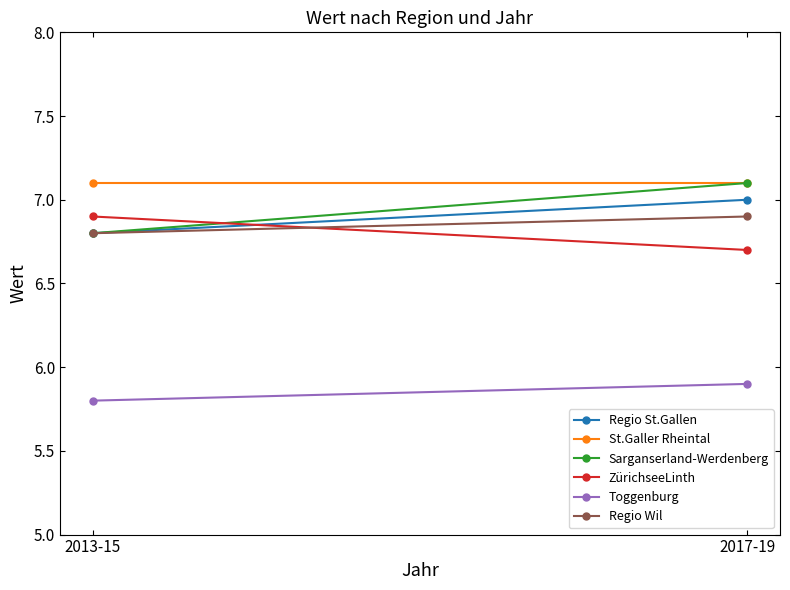

Reading left to right, what are all the values shown in this chart?

Regio St.Gallen: 6.8	7.0
St.Galler Rheintal: 7.1	7.1
Sarganserland-Werdenberg: 6.8	7.1
ZürichseeLinth: 6.9	6.7
Toggenburg: 5.8	5.9
Regio Wil: 6.8	6.9